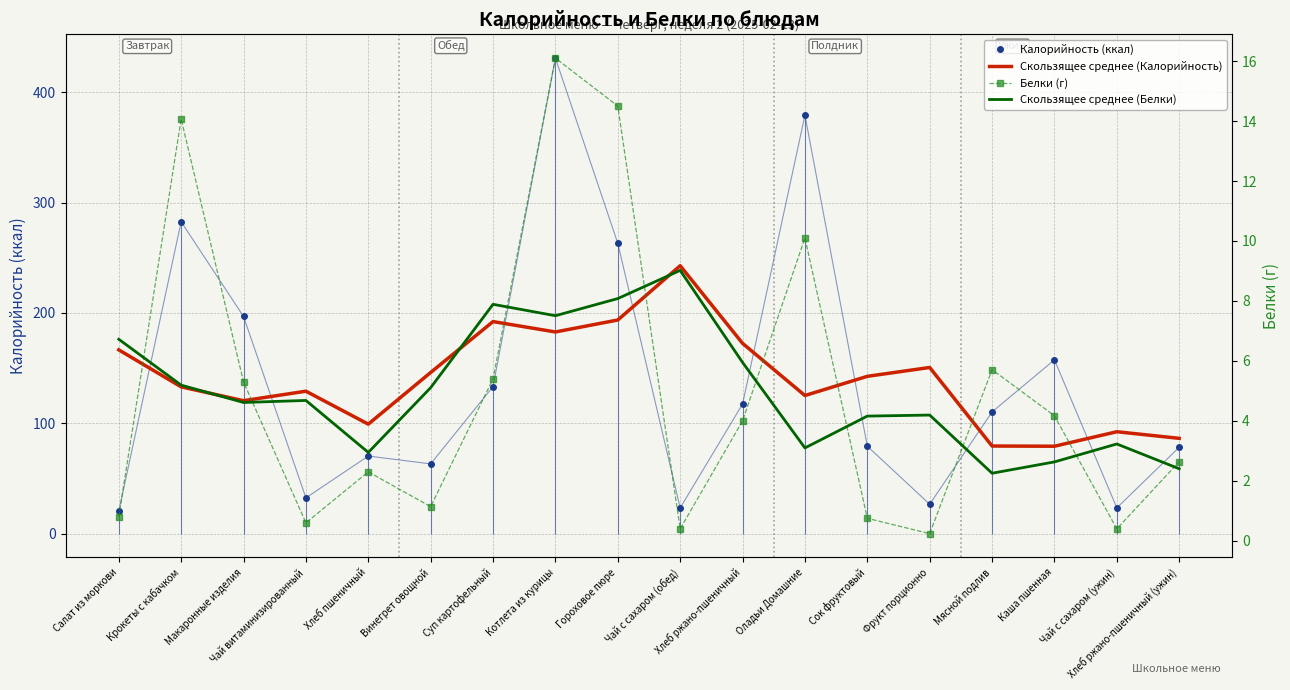

Rank the series by their maximum value, from highest to lowest.

Калорийность (ккал), Скользящее среднее (Калорийность), Белки (г), Скользящее среднее (Белки)